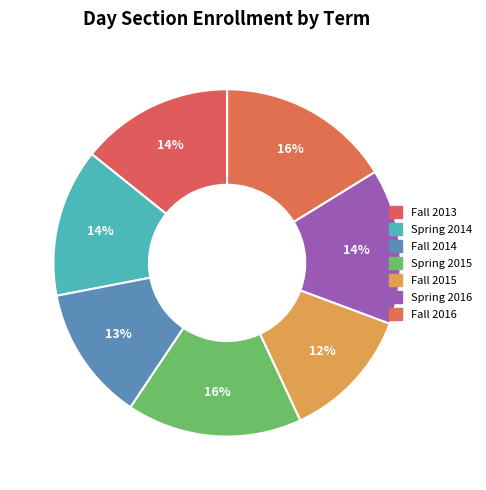

What percentage is the Spring 2016 slice, to the nearest percent?

14%